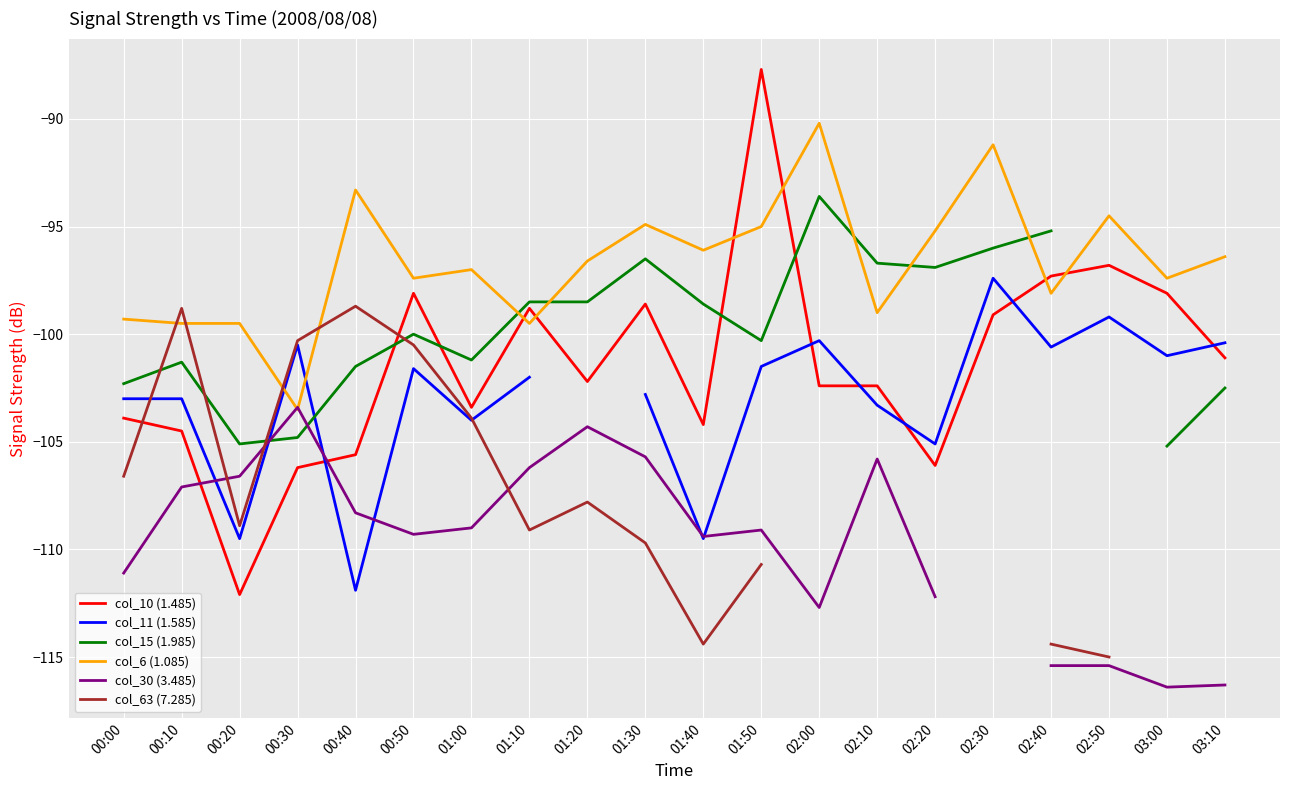

Is it true that col_30 (3.485) equals -107.1 at 00:10?

True